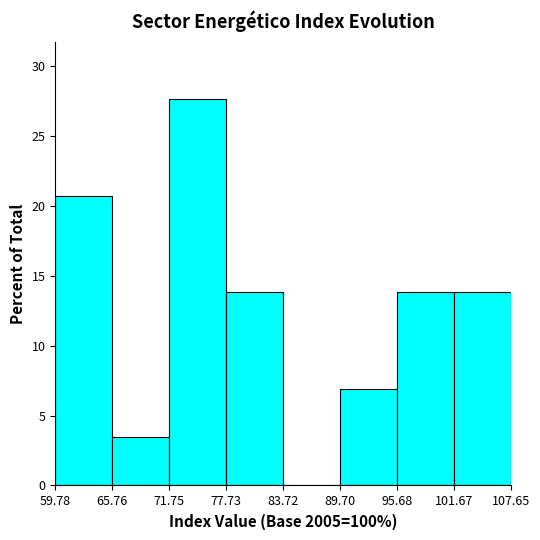

Which range on the x-axis has the tallest bar?

71.75 to 77.73